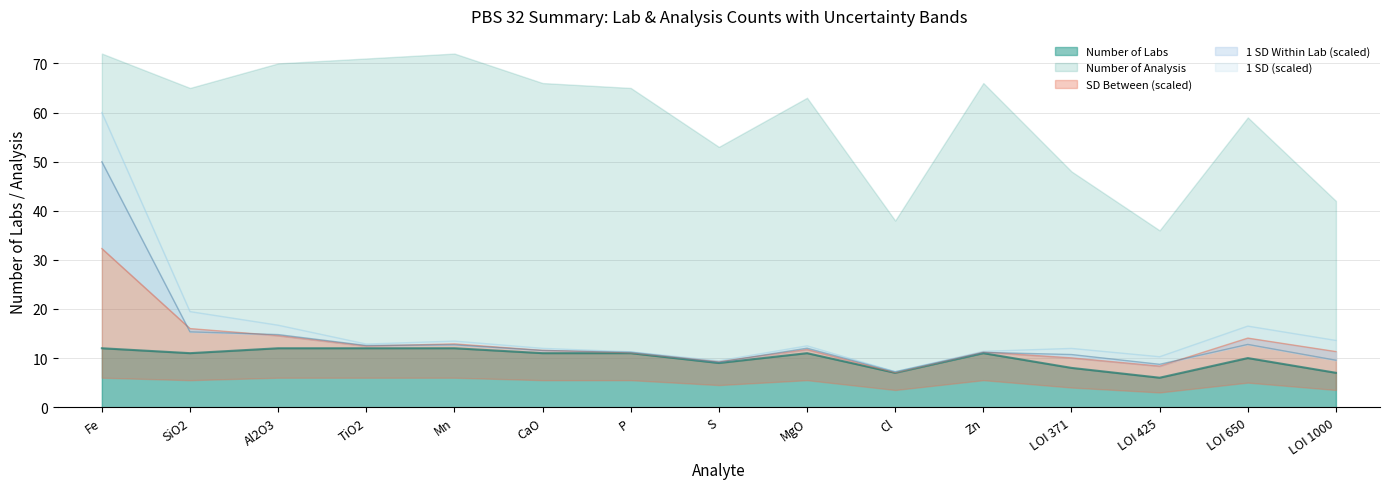

Is the value of 1 SD at TiO2 greater than the value of Number of Analysis at P?

No